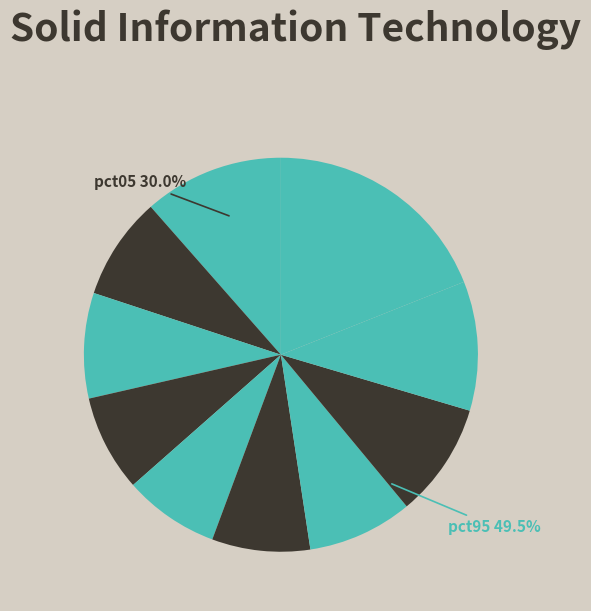

Does pct75 account for over 50% of the chart?

No